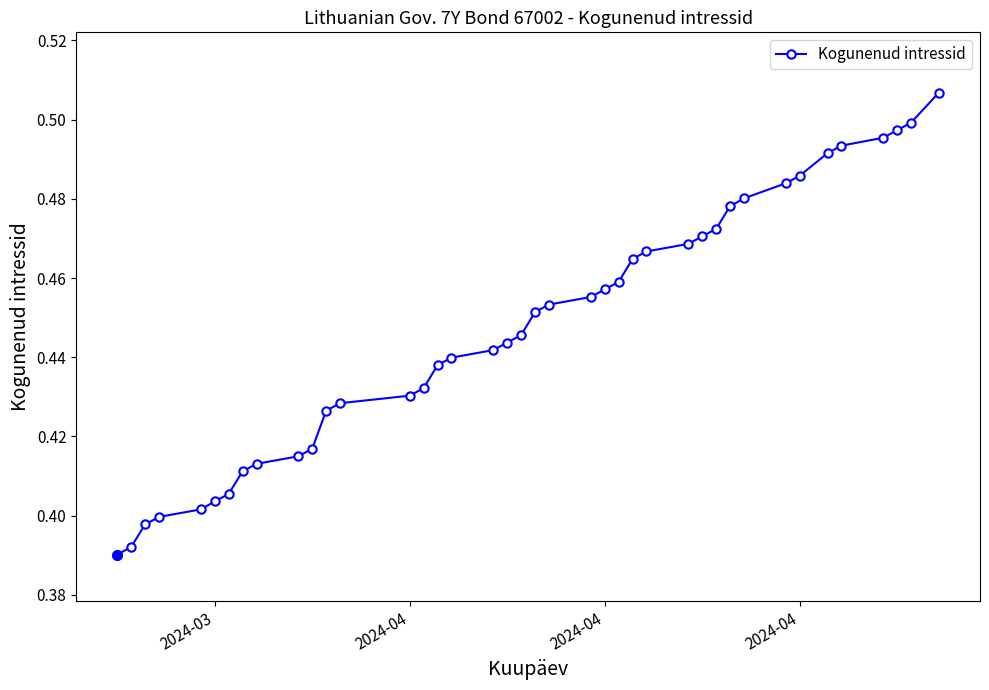

How many values are between 0 and 1?

40